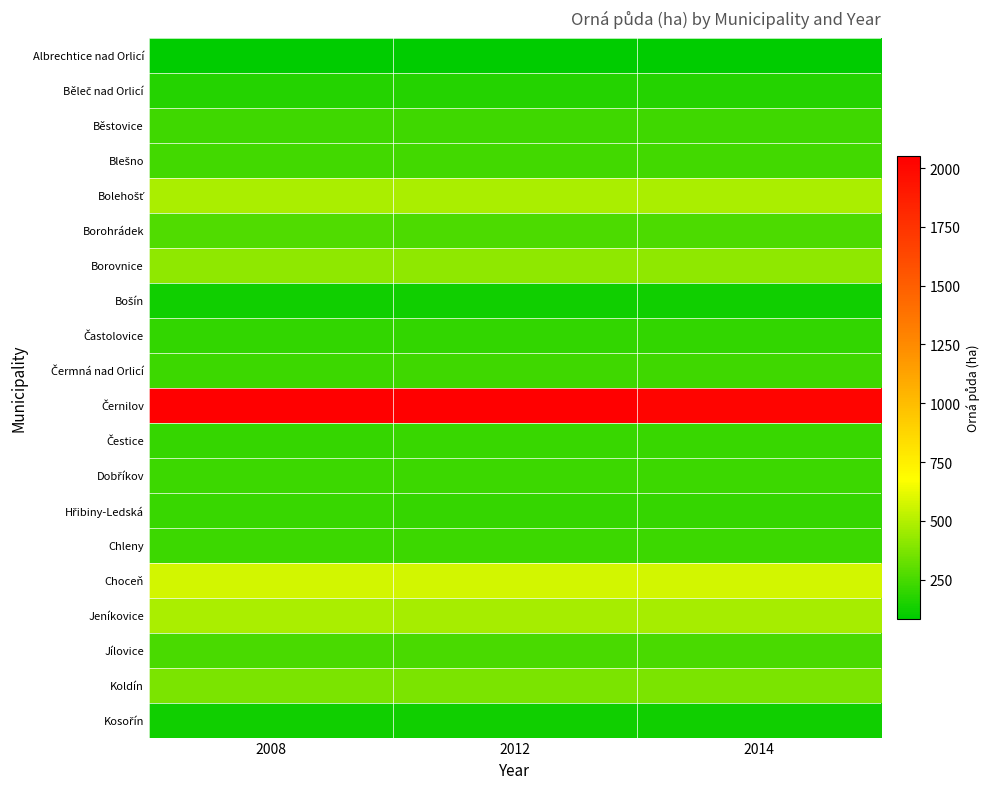

At how many categories does at least one series exceed 1473?

3